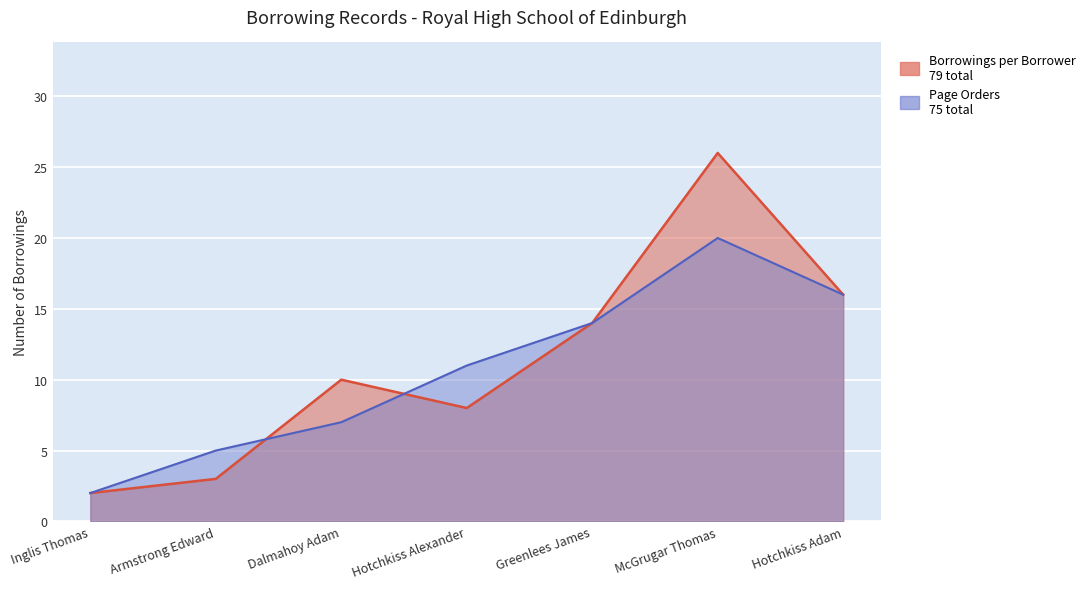

Reading left to right, transcribe all the data shown in this chart.

Borrowings per Borrower: 2	3	10	8	14	26	16
Page Order (cumulative proxy): 2	5	7	11	14	20	16